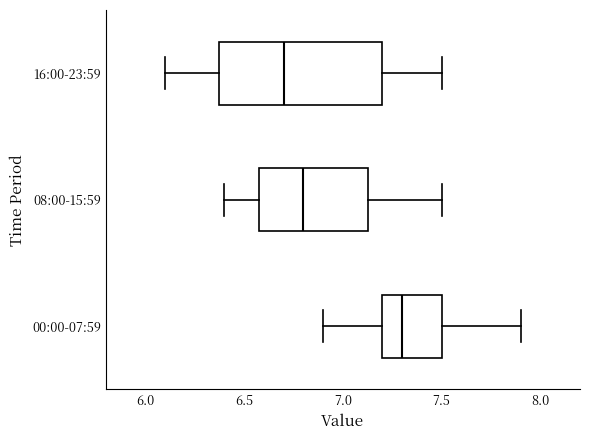

Reading bottom to top, read every box against the x-axis: the position of its median line, the range the box covers, and the ends of its whiskers. The values are not printed on the chart, so give them approximately, as read against the axis.

00:00-07:59: median 7.30, box 7.20 to 7.50, whiskers 6.90 to 7.90
08:00-15:59: median 6.80, box 6.60 to 7.15, whiskers 6.40 to 7.50
16:00-23:59: median 6.70, box 6.40 to 7.20, whiskers 6.10 to 7.50